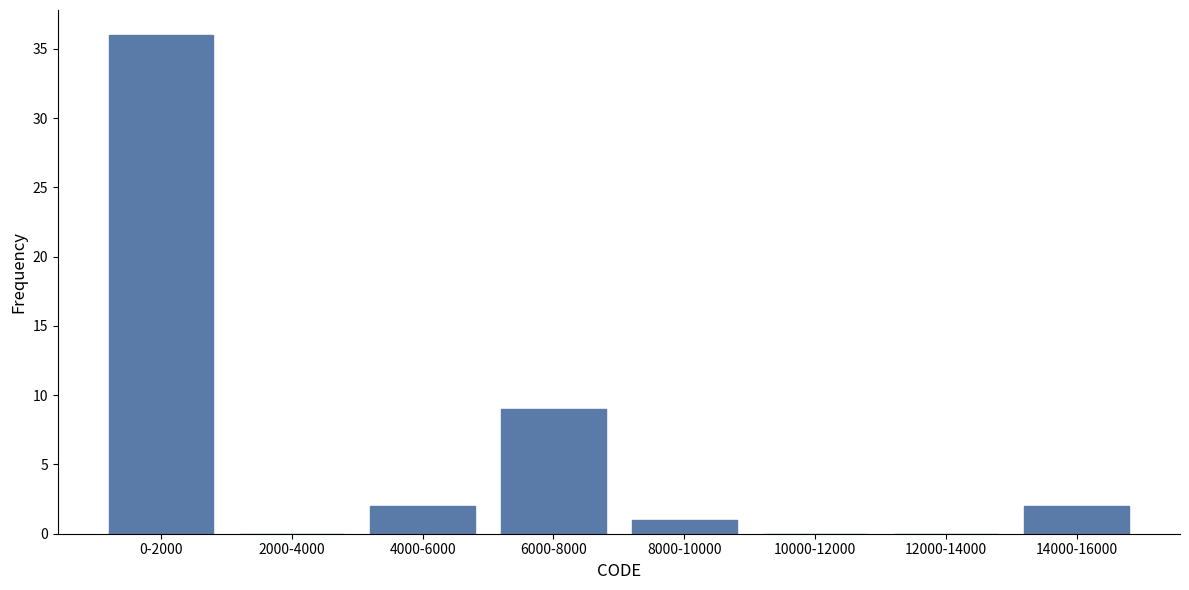

Reading right to left, list all the values displayed in this chart.

14000-16000=2	12000-14000=0	10000-12000=0	8000-10000=1	6000-8000=9	4000-6000=2	2000-4000=0	0-2000=36